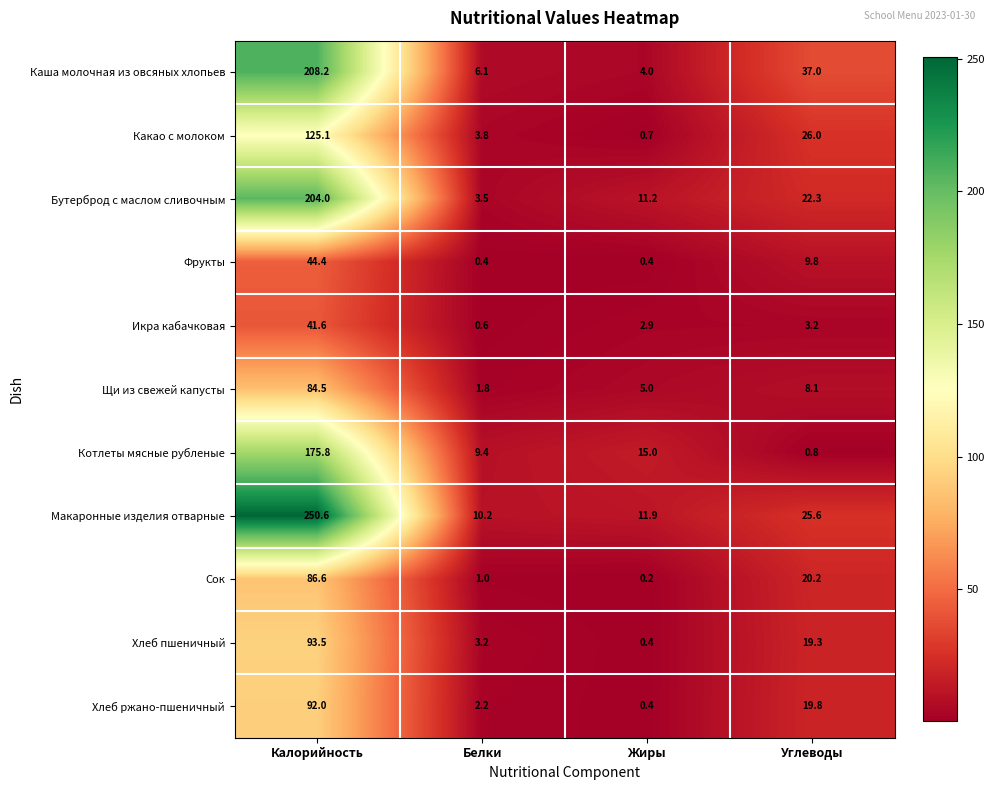

List the series in order of their peak value, highest first.

Макаронные изделия отварные, Каша молочная из овсяных хлопьев, Бутерброд с маслом сливочным, Котлеты мясные рубленые, Какао с молоком, Хлеб пшеничный, Хлеб ржано-пшеничный, Сок, Щи из свежей капусты, Фрукты, Икра кабачковая